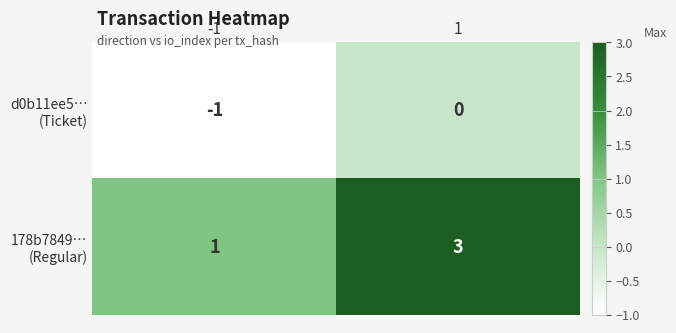

What is the total value across all series at 1?

3